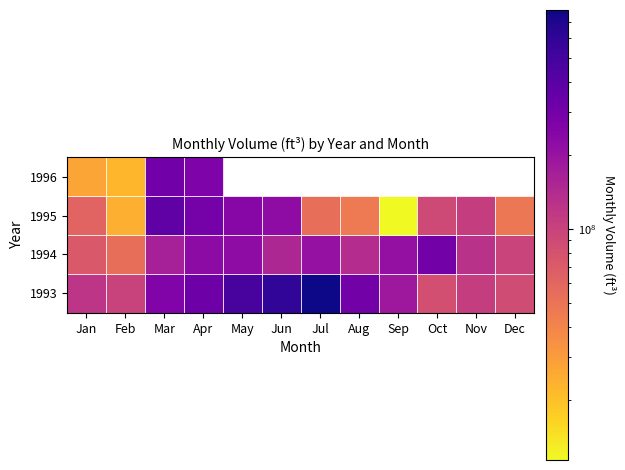

Count the number of categories in the chart.

12